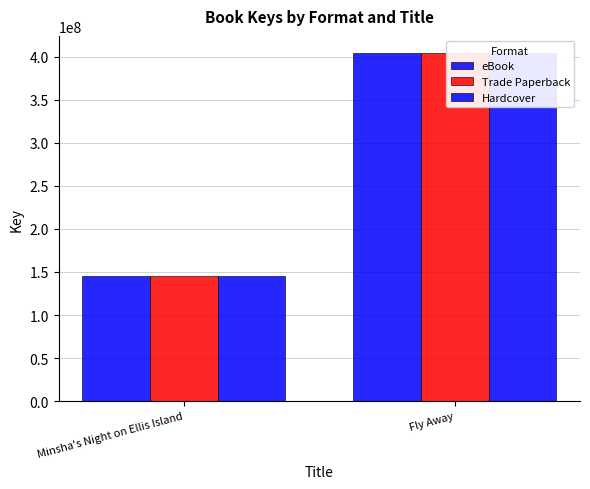

Which label corresponds to the smallest value in the chart?

Minsha's Night on Ellis Island